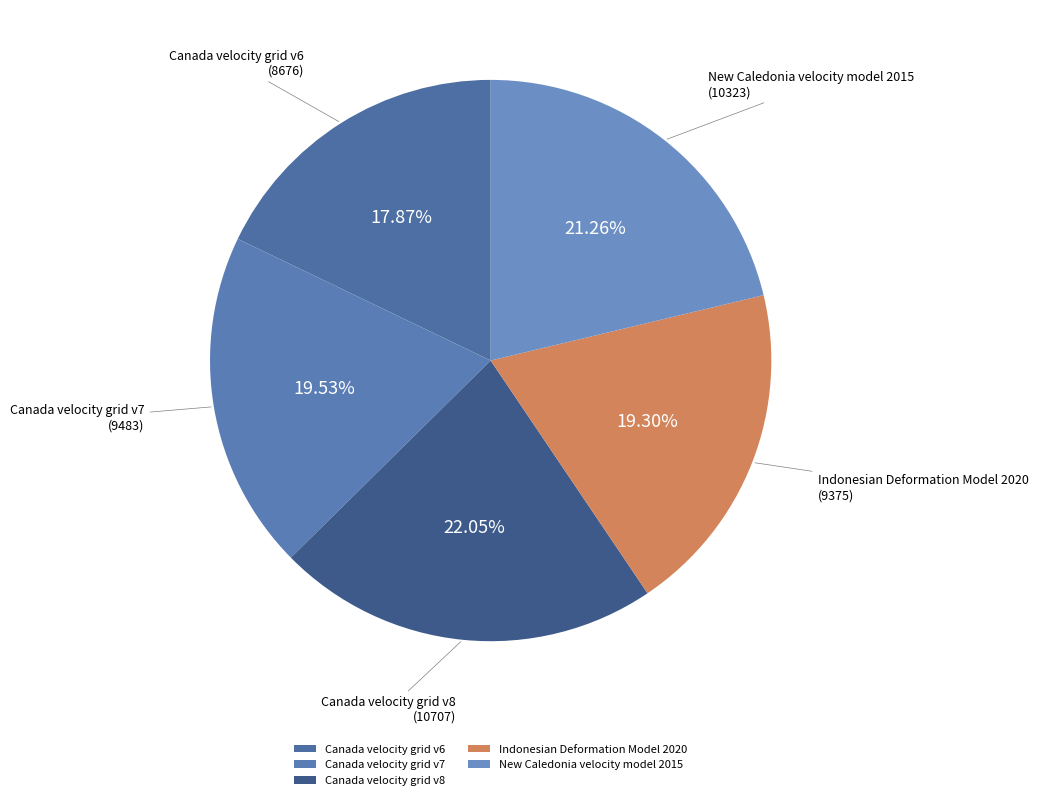

To the nearest percent, what is the difference between the Canada velocity grid v8 and Canada velocity grid v6 slice percentages?

4%